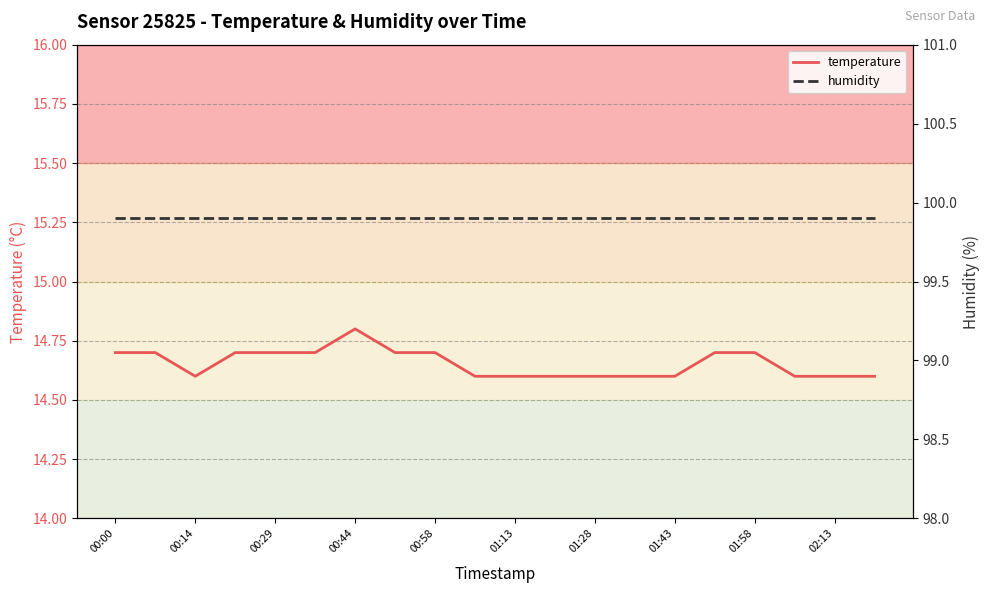

The temperature series shows 7.8 at 02:13. True or false?

False